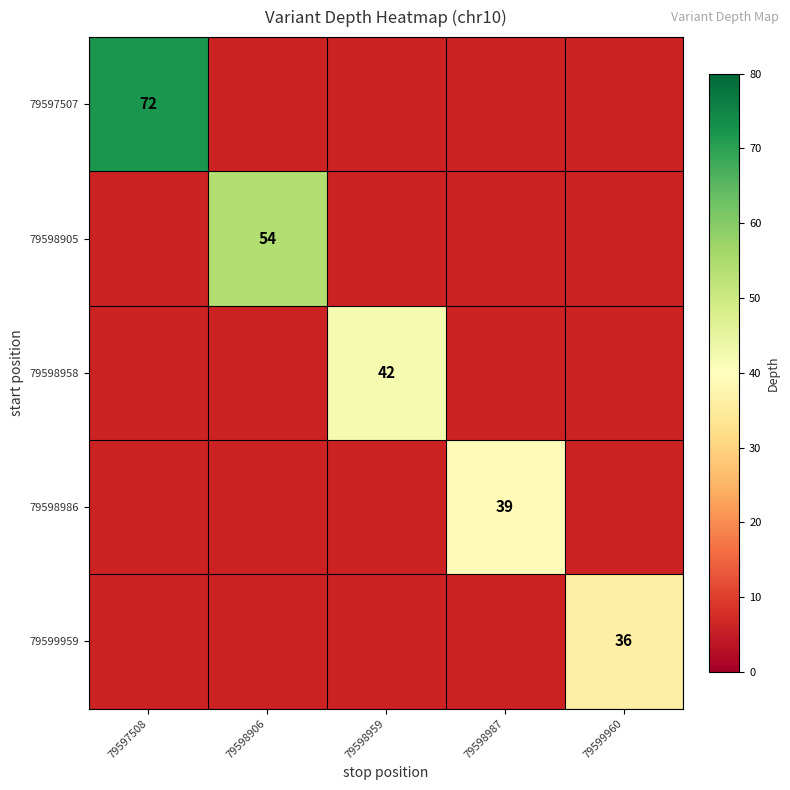

The 79598986 series shows 69 at 79598987. True or false?

False